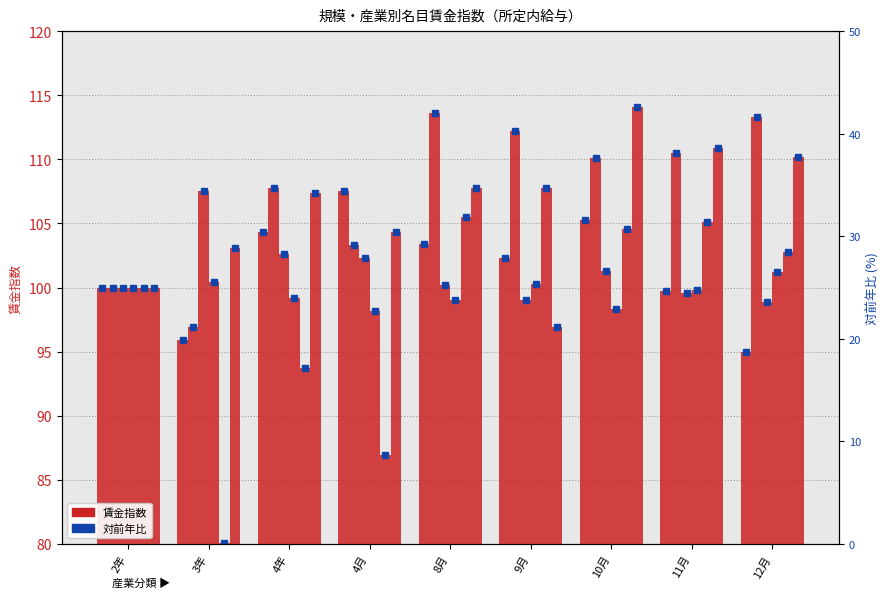

Reading right to left, transcribe all the data shown in this chart.

学術研究、専門・技術サービス業: 95.0	99.7	105.3	102.3	103.4	107.5	104.3	95.9	100.0
教育、学習支援業: 113.3	110.5	110.1	112.2	113.6	103.3	107.8	96.9	100.0
電気・ガス・熱供給・水道業: 98.9	99.6	101.3	99.0	100.2	102.3	102.6	107.5	100.0
運輸業、郵便業: 101.2	99.8	98.3	100.3	99.0	98.2	99.2	100.4	100.0
宿泊業、飲食サービス業: 102.8	105.1	104.6	107.8	105.5	86.9	93.7	80.1	100.0
複合サービス事業: 110.2	110.9	114.1	96.9	107.8	104.3	107.4	103.1	100.0